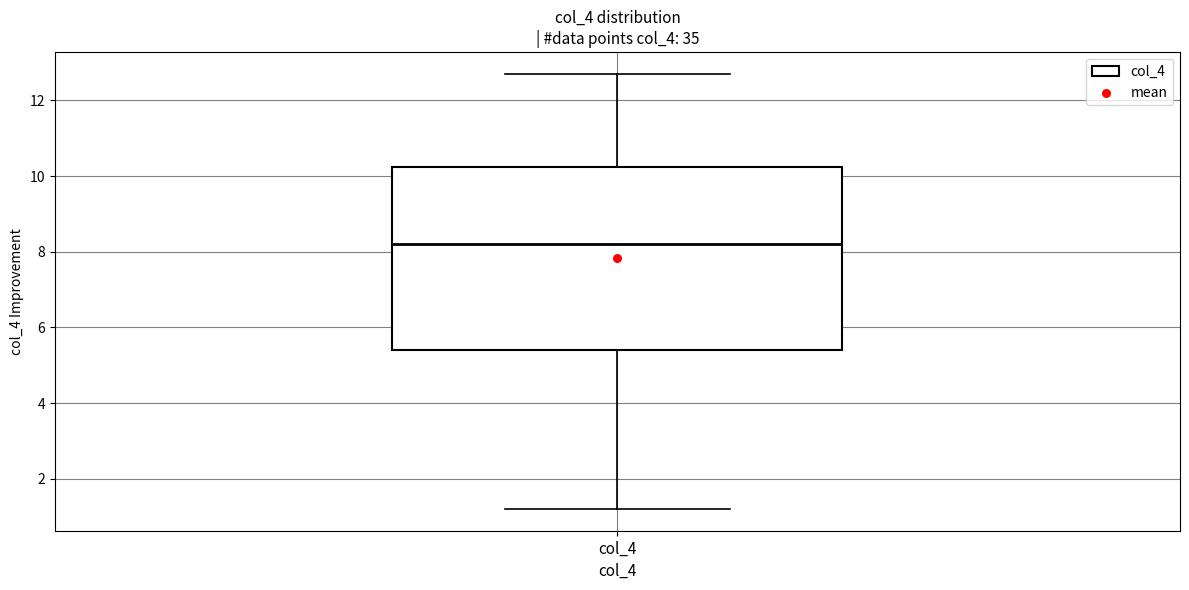

Where does the median line of the box for col_4 sit on the y-axis? The values are not printed on the chart, so give them approximately, as read against the axis.

8.2